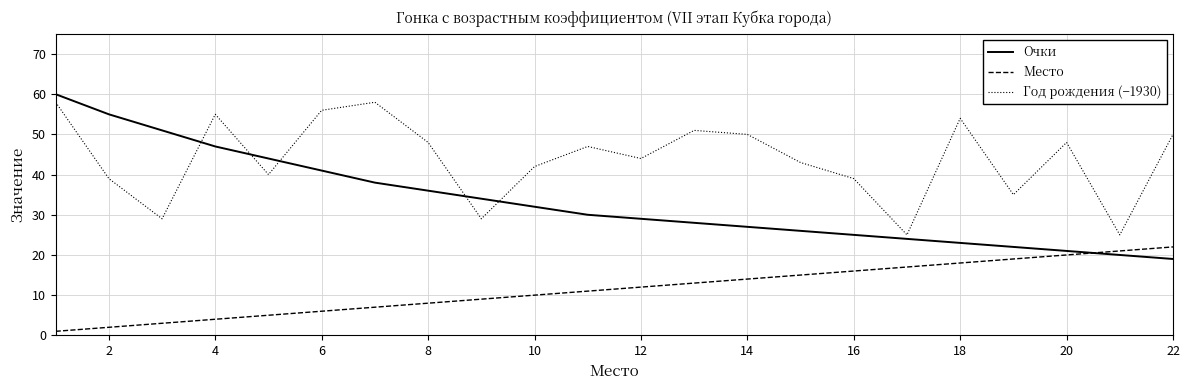

List the series in order of their overall mean, lowest first.

Место, Очки, Год рождения (−1930)